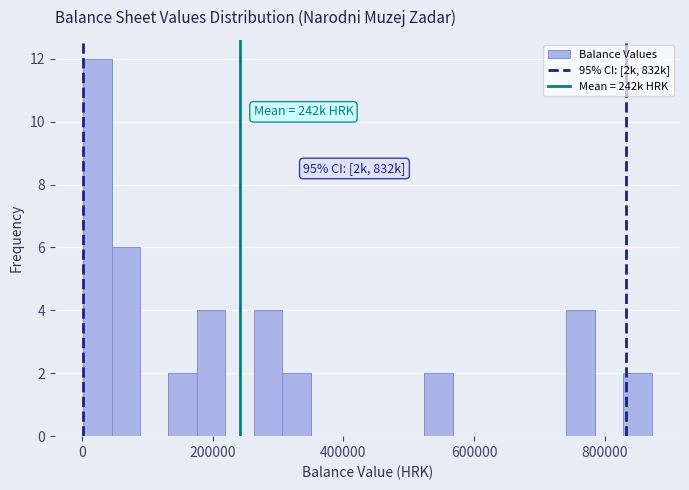

Around what value on the x-axis is the tallest bar? Give the approximate position of its centre, as read against the axis.

20000